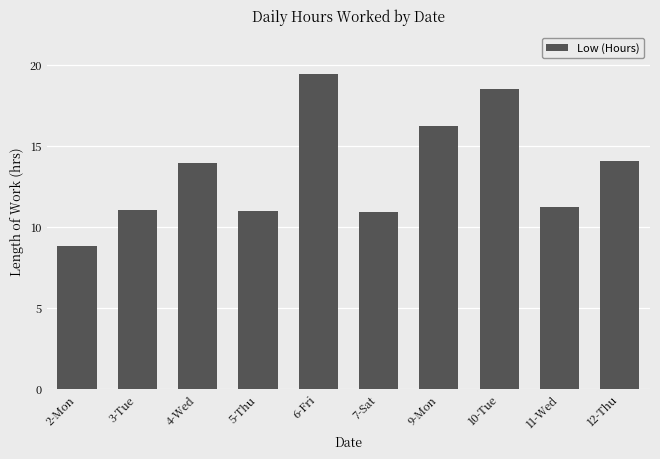

Approximately how many times larger is the value at 5-Thu compared to 10-Tue?

0.6